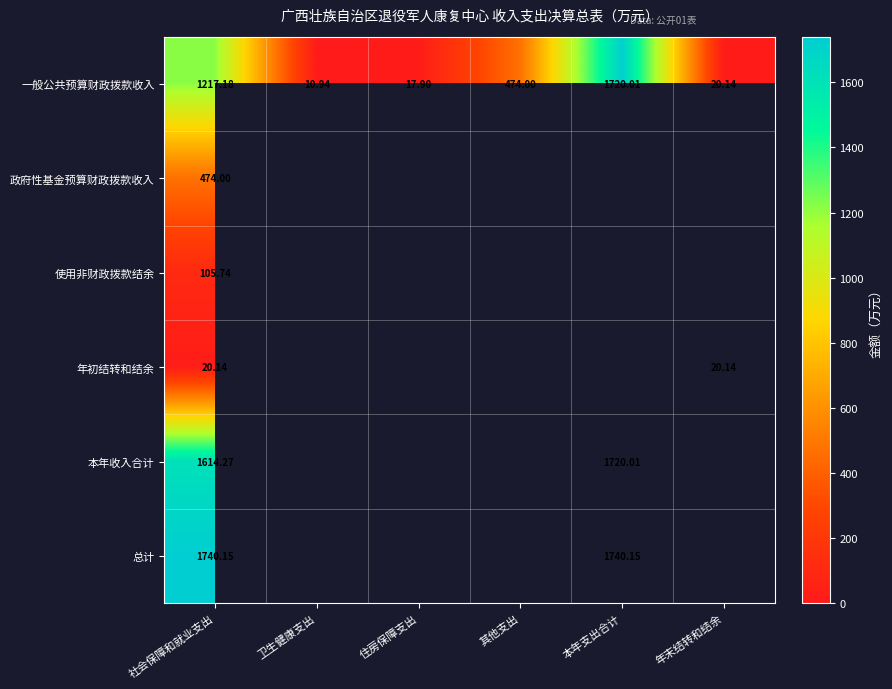

What is the maximum value for 一般公共预算财政拨款收入?

1720.0